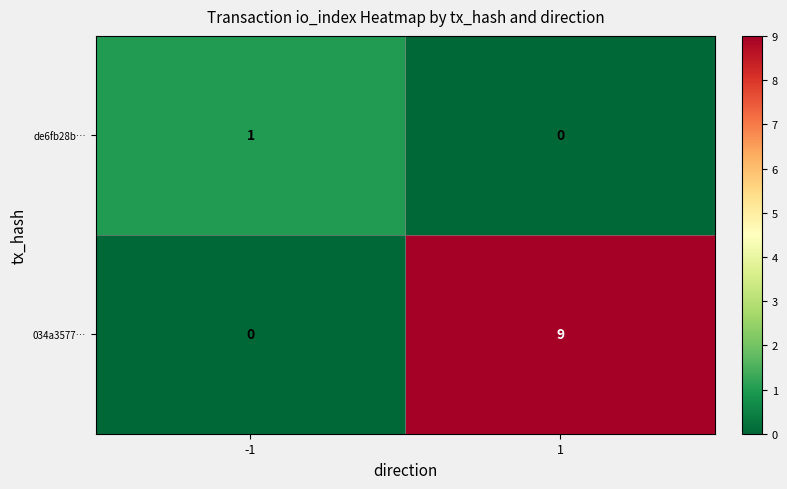

What is the difference between the maximum and minimum values in the 034a3577… series?

9